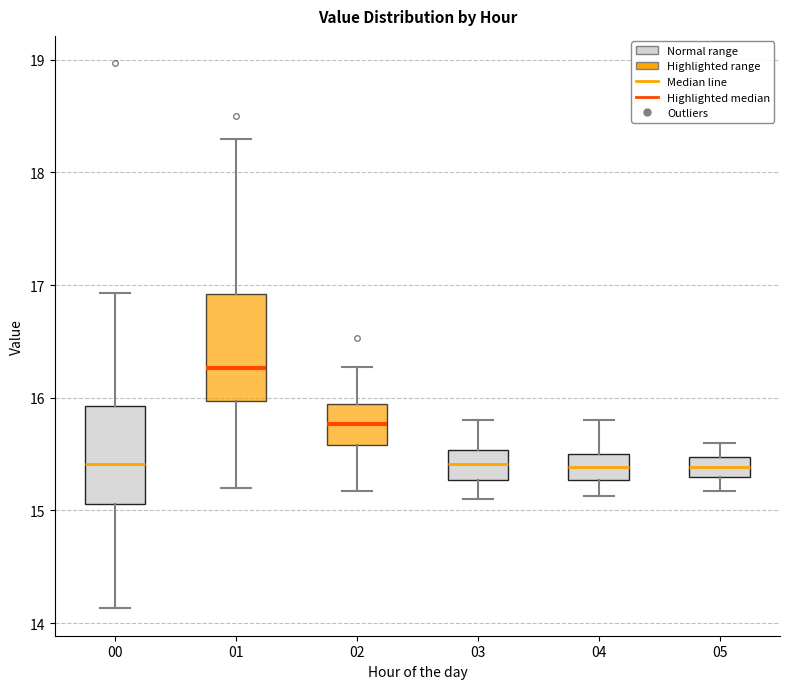

Reading left to right, transcribe this box plot: for each box, give where its median line is, the range the box spans, and where its two whiskers end, as read against the y-axis. The values are not printed on the chart, so give them approximately, as read against the axis.

00: median 15.4, box 15.1 to 15.9, whiskers 14.1 to 16.9
01: median 16.3, box 16.0 to 16.9, whiskers 15.2 to 18.3
02: median 15.8, box 15.6 to 15.9, whiskers 15.2 to 16.3
03: median 15.4, box 15.3 to 15.5, whiskers 15.1 to 15.8
04: median 15.4, box 15.3 to 15.5, whiskers 15.1 to 15.8
05: median 15.4, box 15.3 to 15.5, whiskers 15.2 to 15.6